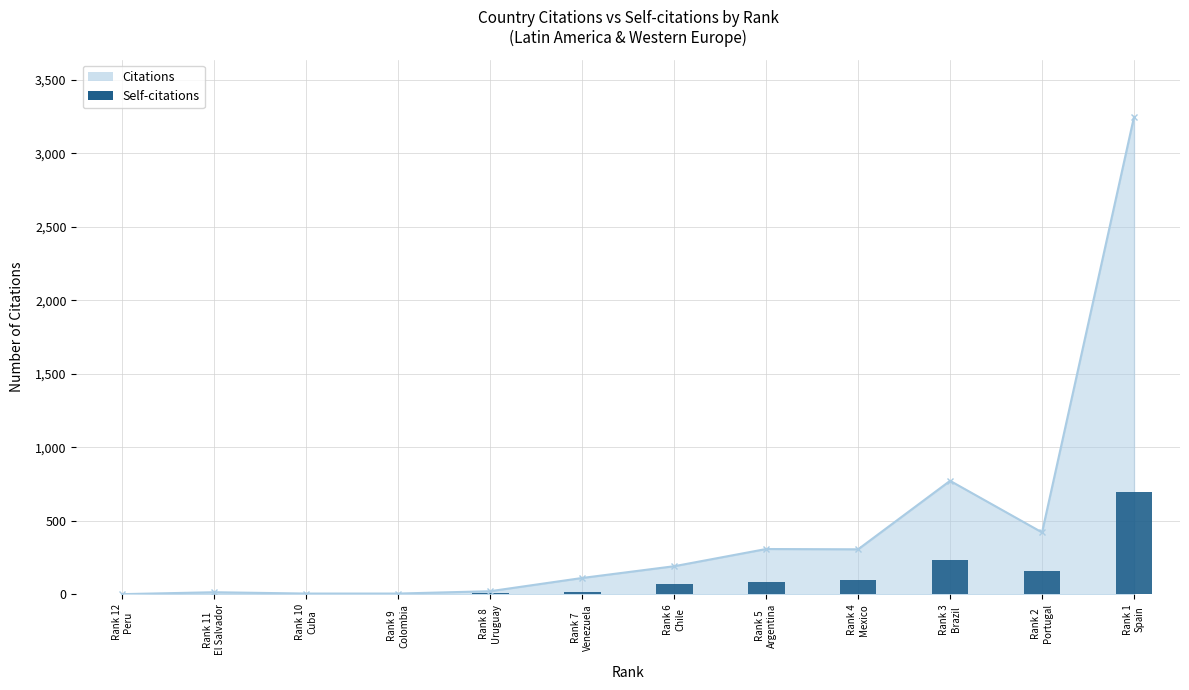

What is the average value?

113